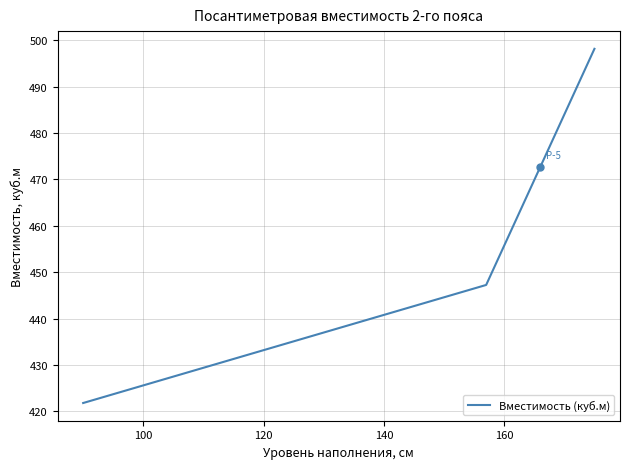

What is the greatest value displayed?

498.1